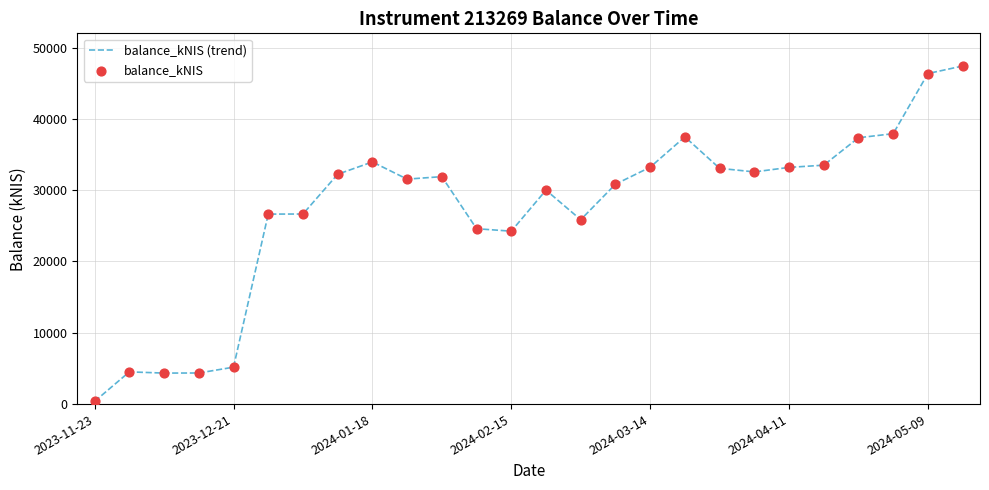

What is the difference between the maximum and minimum values?

47033.8